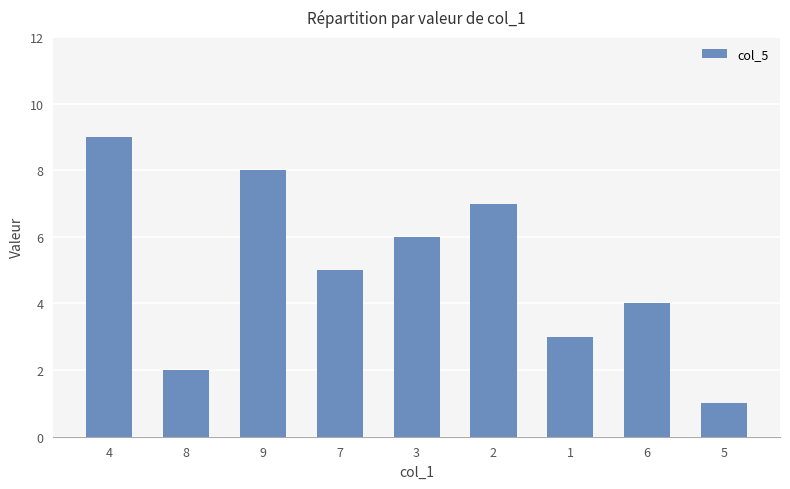

What is the difference between the second highest and minimum values?

7